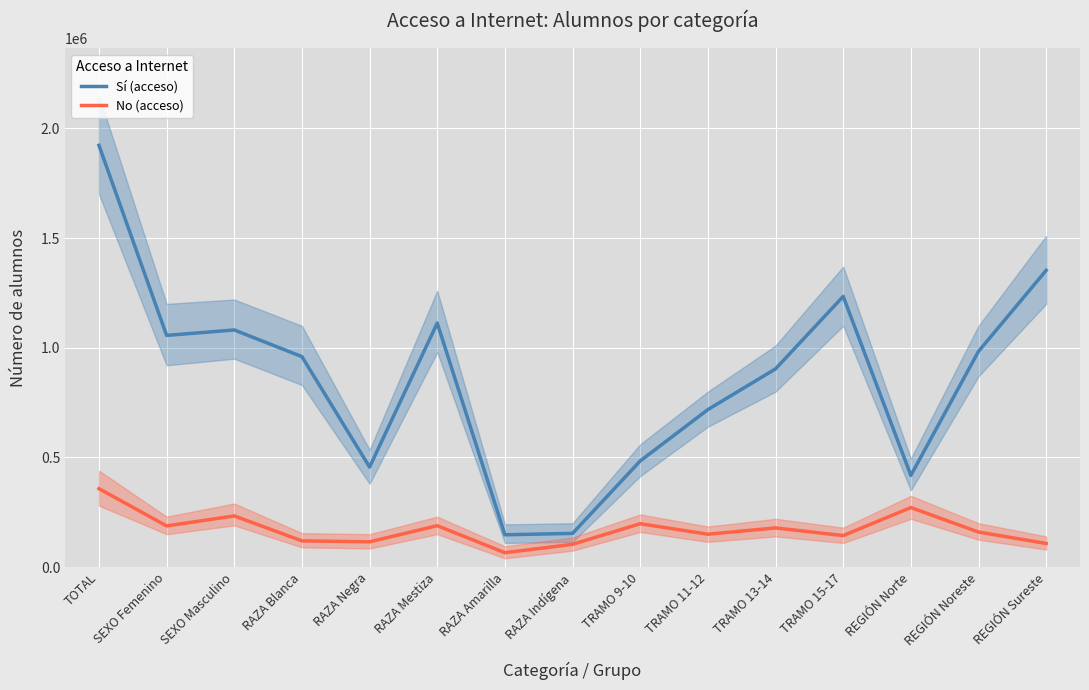

Reading left to right, list all the values displayed in this chart.

Sí (acceso): 1922711	1056298	1081027	959453	455926	1112558	147296	153675	483950	718079	903704	1233956	418192	983511	1352819
No (acceso): 357524	187766	233274	119550	115219	188718	65641	103815	197815	149868	178689	143693	271340	159738	107795